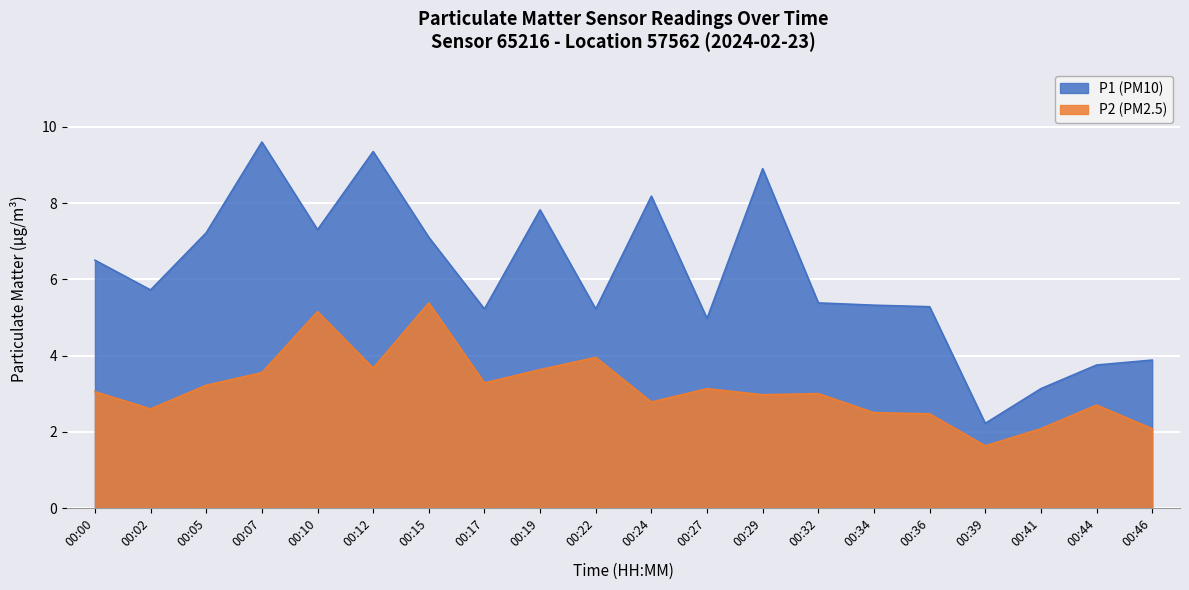

Count the number of categories in the chart.

20